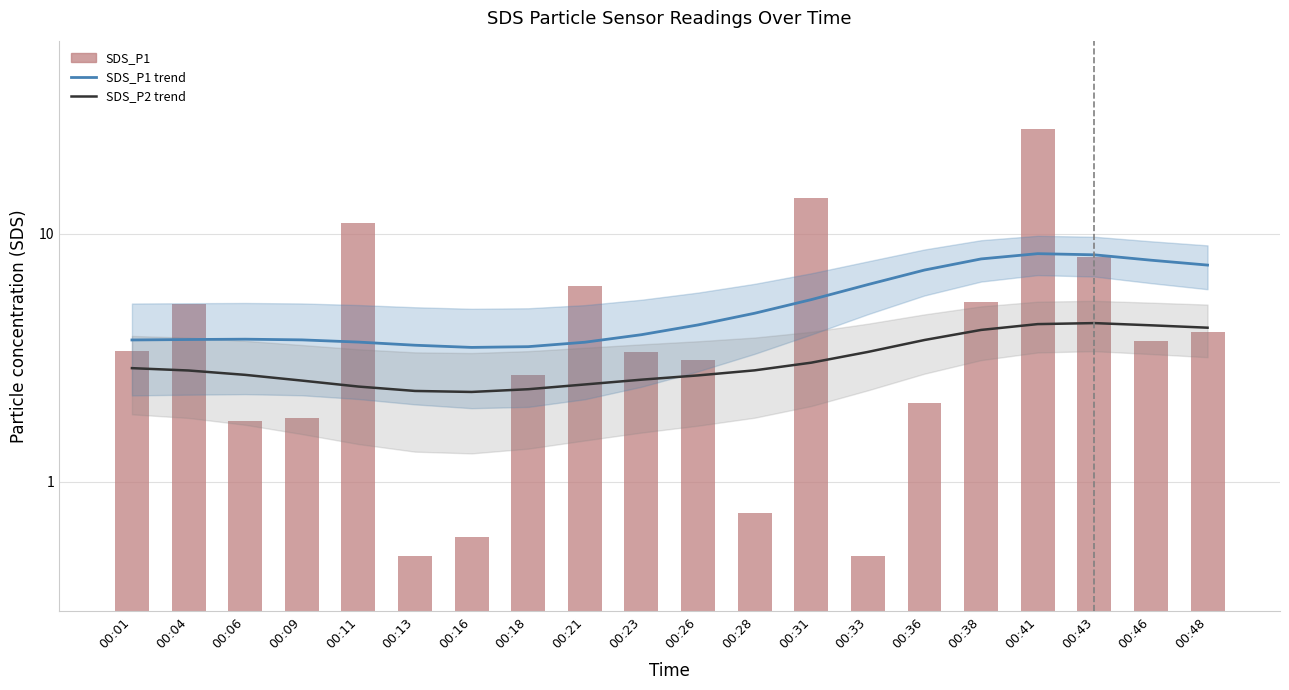

Is the value of SDS_P2 trend at 00:41 greater than the value of SDS_P1 trend at 00:06?

Yes